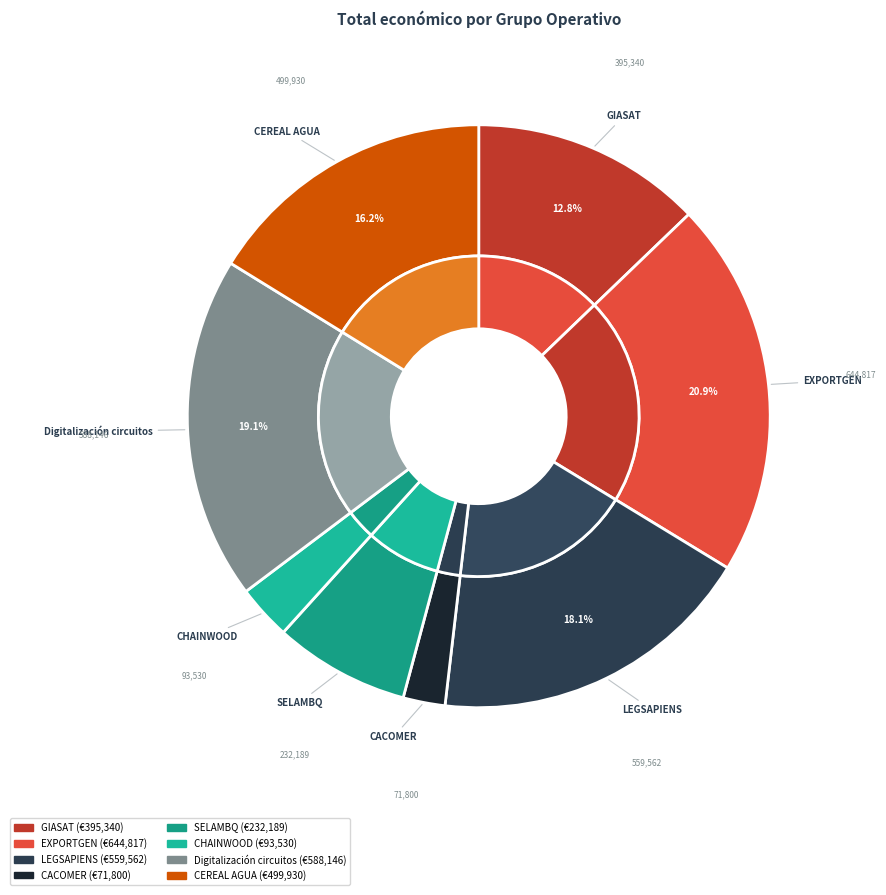

What is the largest slice in the pie chart?

EXPORTGEN